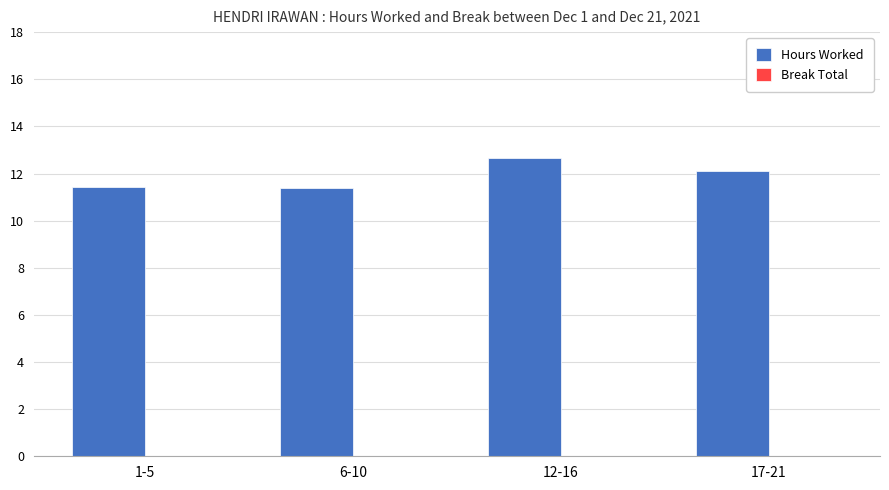

Is it true that the value at 6-10 is 11.4?

True